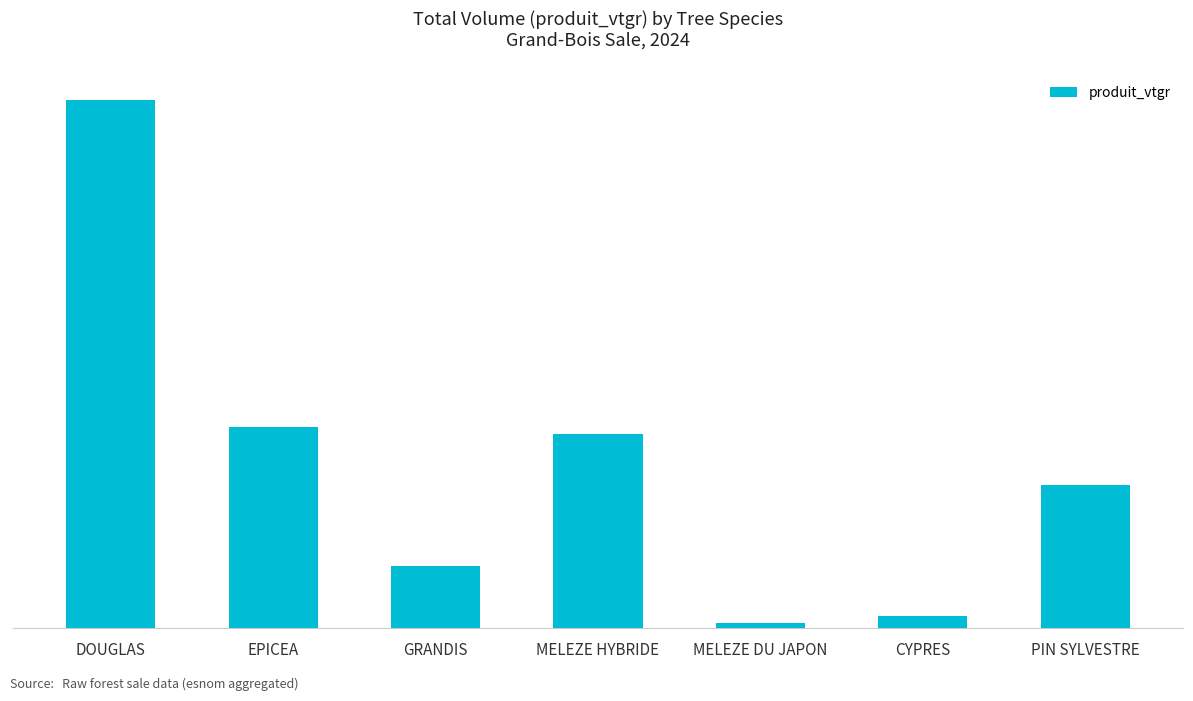

Does the chart contain any negative values?

No